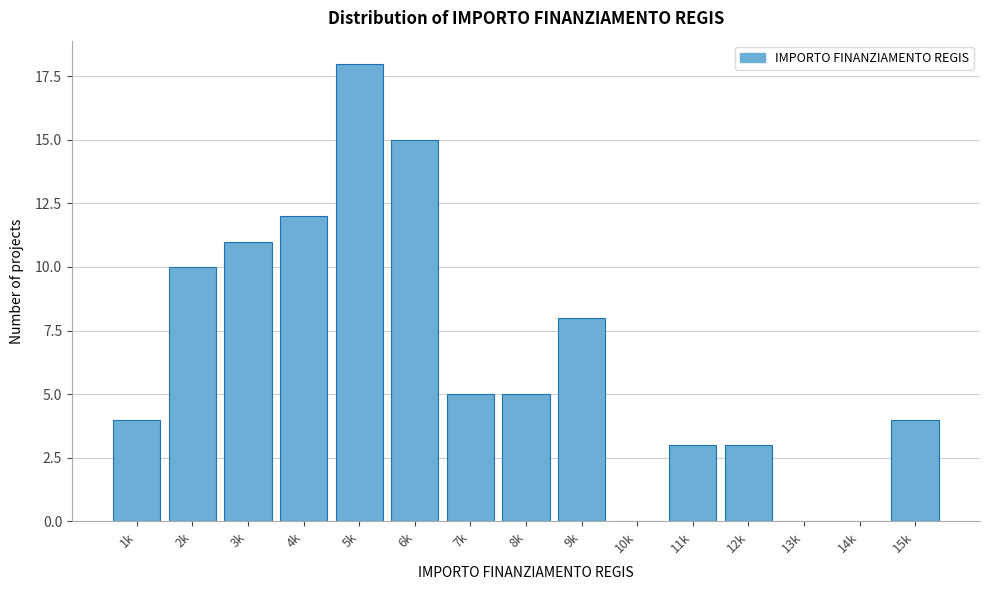

Reading left to right, list all the values displayed in this chart.

1k=4	2k=10	3k=11	4k=12	5k=18	6k=15	7k=5	8k=5	9k=8	10k=0	11k=3	12k=3	13k=0	14k=0	15k=4